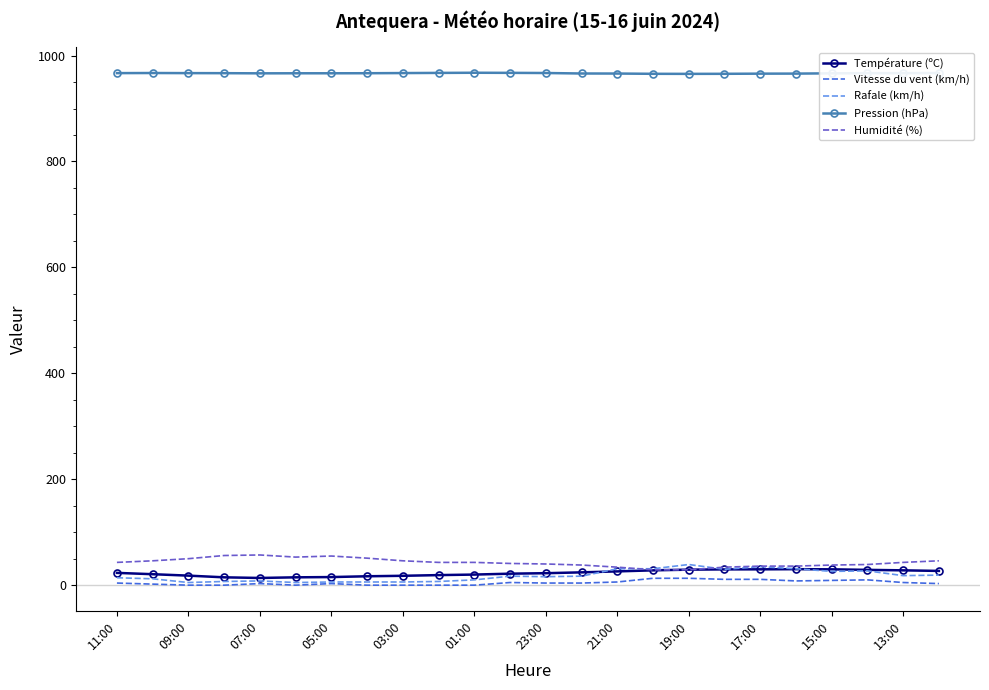

True or false: Pression (hPa) and Température (ºC) cross at least once.

False